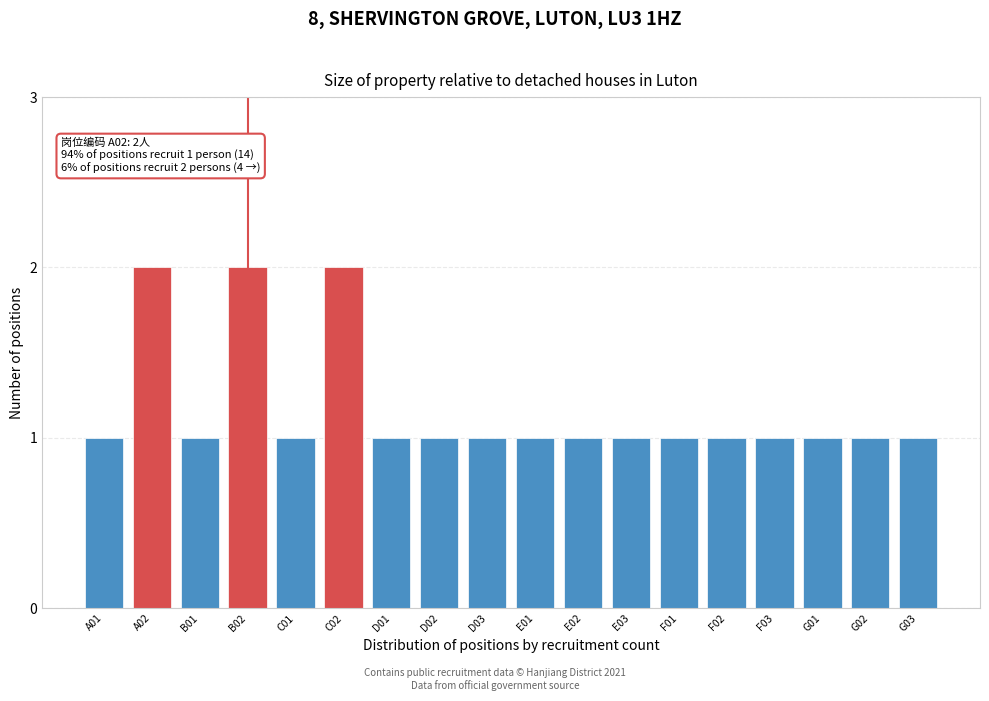

Reading left to right, extract all data points from this chart.

A01=1	A02=2	B01=1	B02=2	C01=1	C02=2	D01=1	D02=1	D03=1	E01=1	E02=1	E03=1	F01=1	F02=1	F03=1	G01=1	G02=1	G03=1